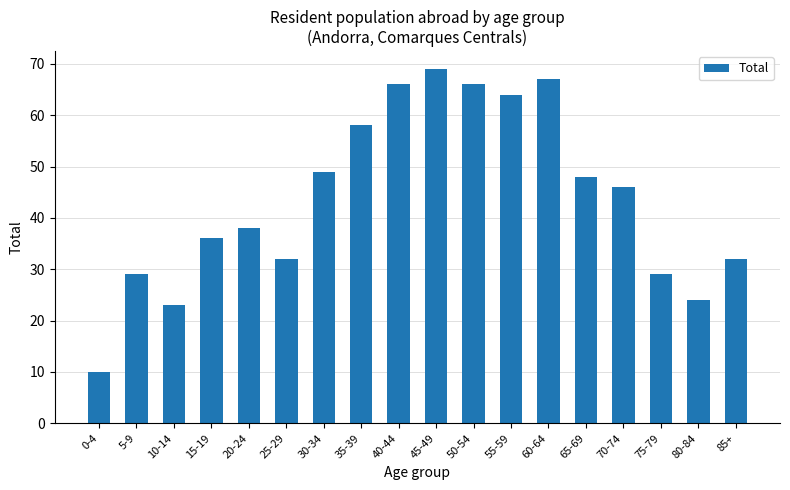

At which label is the value closest to 39?

20-24